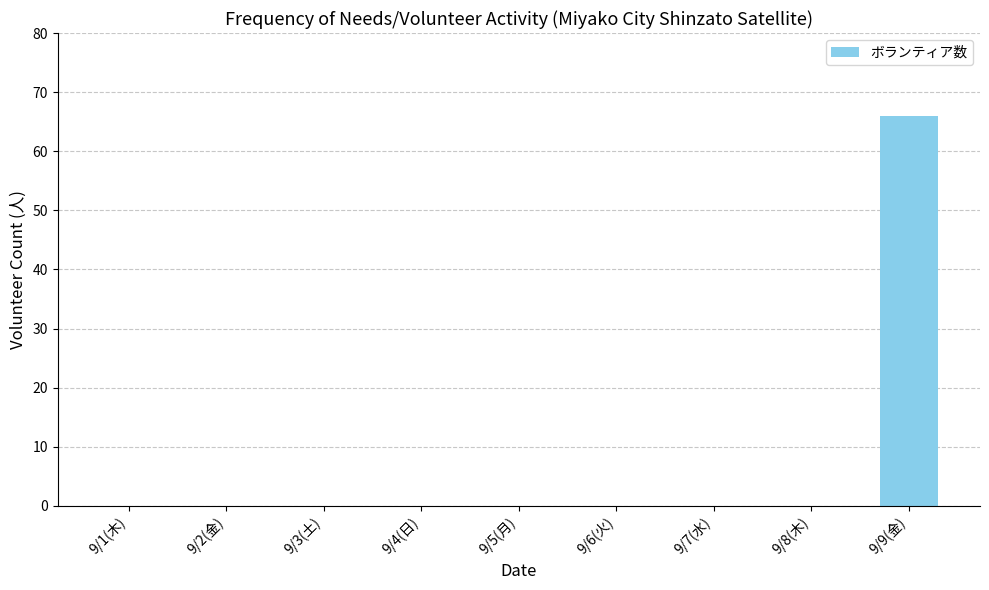

The chart shows a value of 25 at 9/9(金). True or false?

False